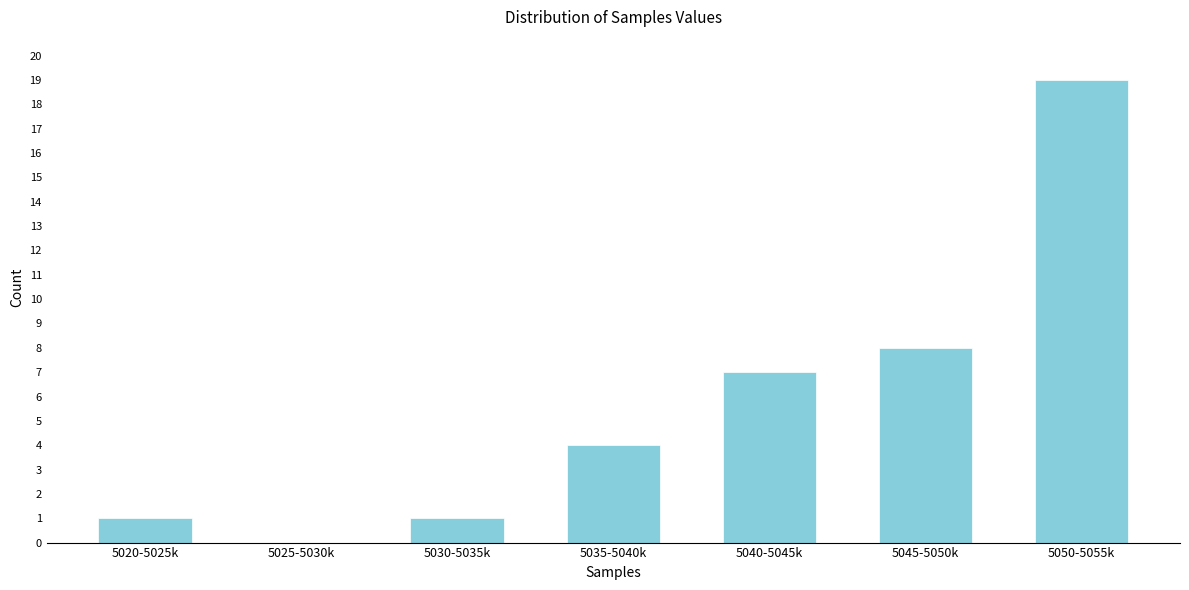

Reading right to left, what are all the values shown in this chart?

5050-5055k=19	5045-5050k=8	5040-5045k=7	5035-5040k=4	5030-5035k=1	5025-5030k=0	5020-5025k=1